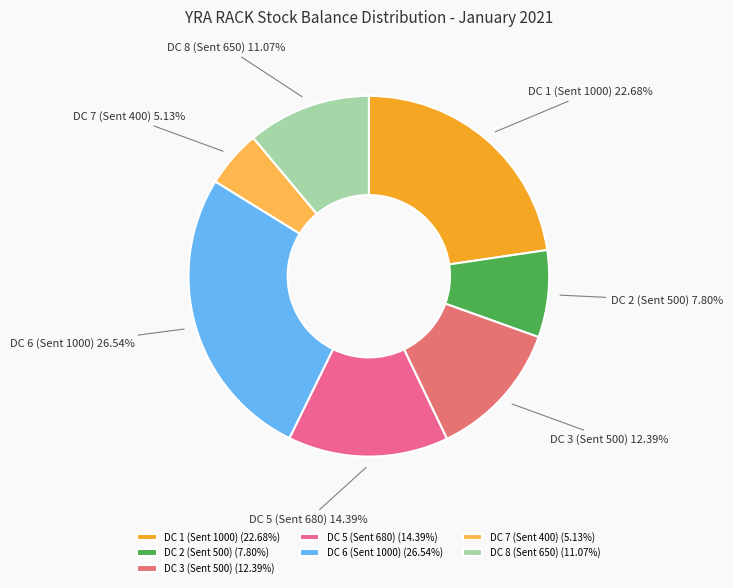

Is DC 5 (Sent 680) the majority of the pie?

No